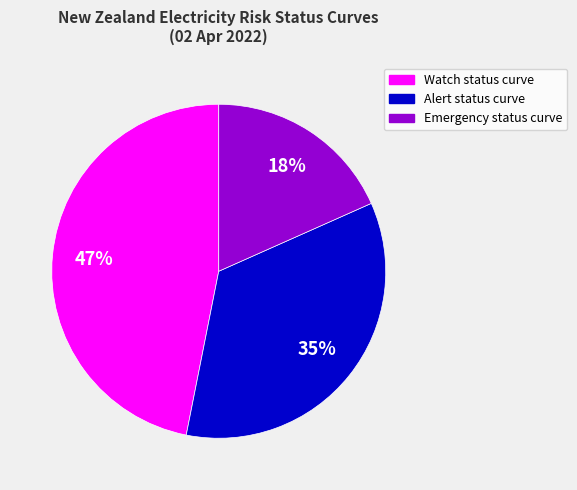

Is the sum of Alert status curve and Emergency status curve greater than half?

Yes